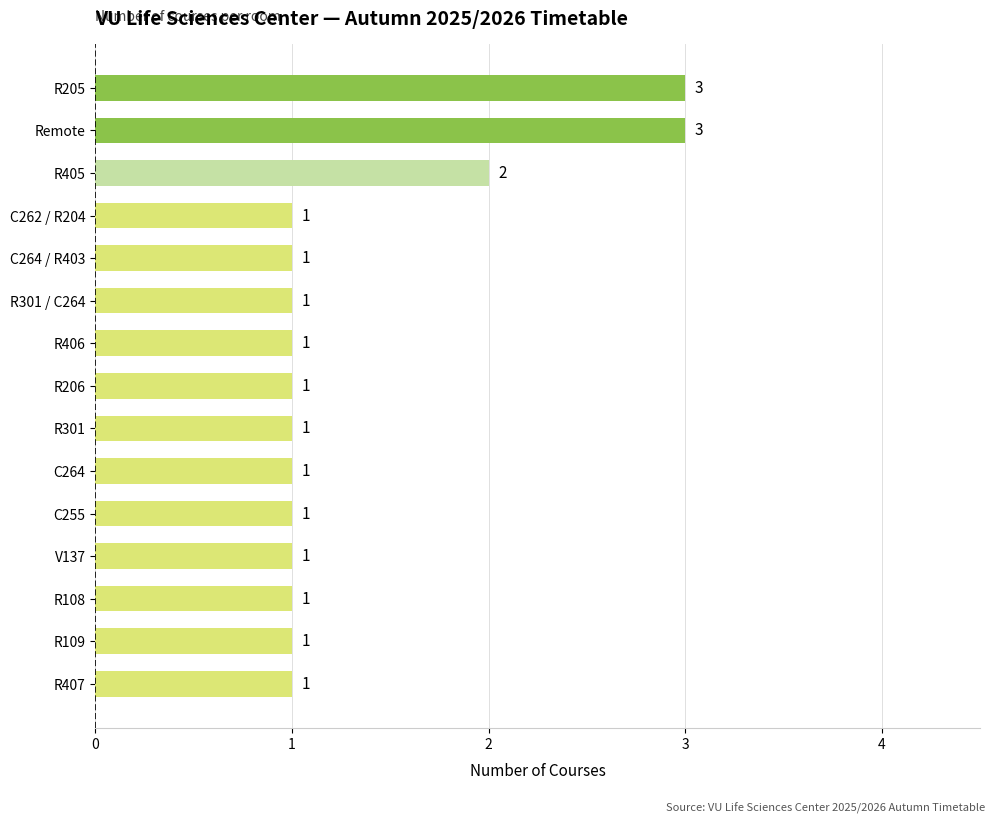

Which has a higher value, C264 or R205?

R205